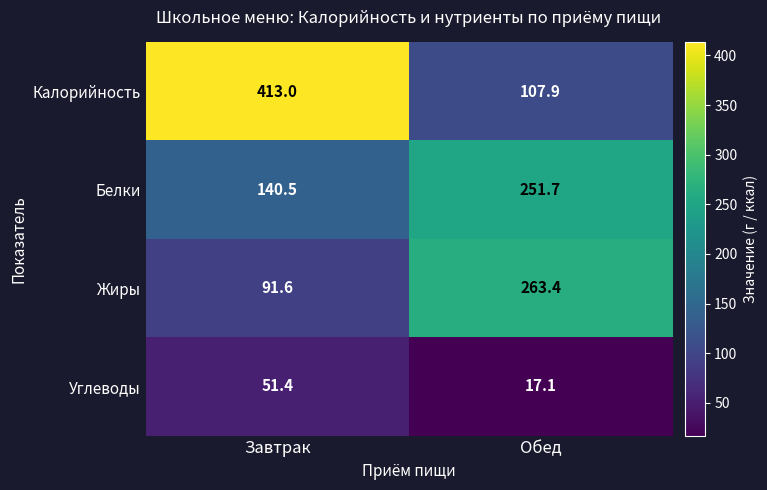

Which series has the largest total across all categories?

Калорийность